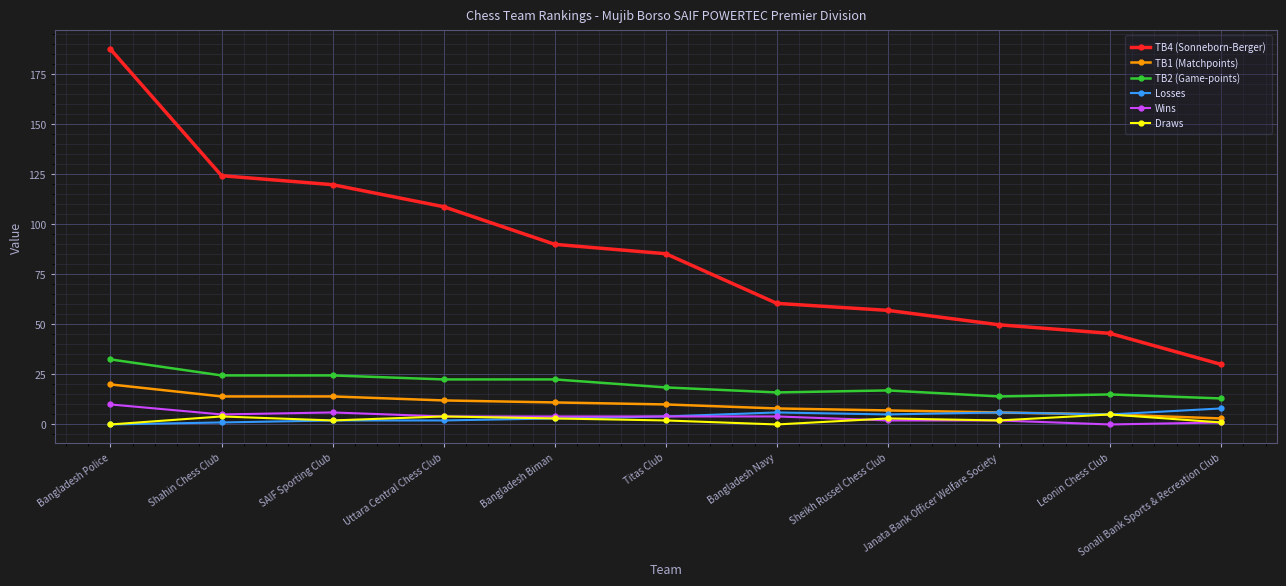

The value of TB4 (Sonneborn-Berger) at Bangladesh Police is 187.5. True or false?

True